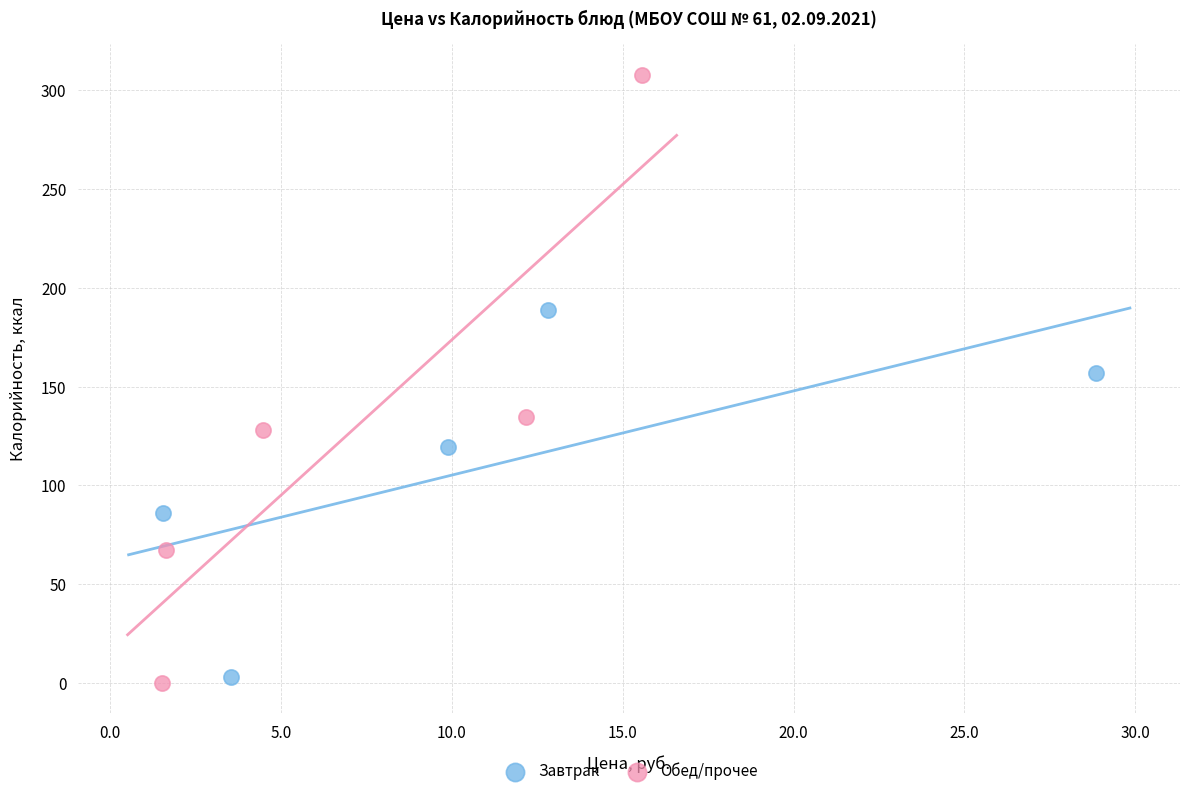

Which series has the widest spread of Y values?

Обед/прочее